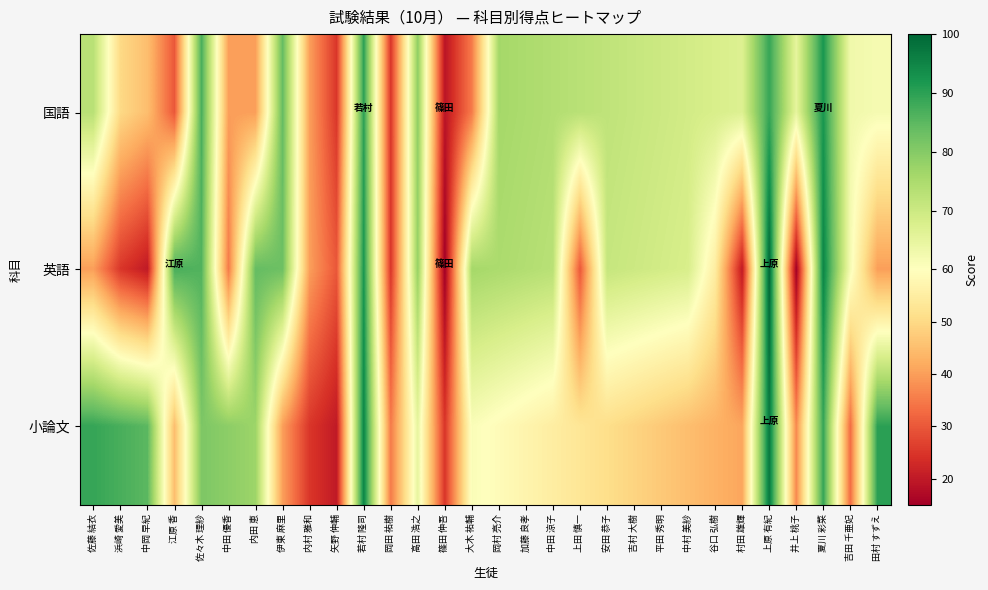

How many series are shown in this chart?

3